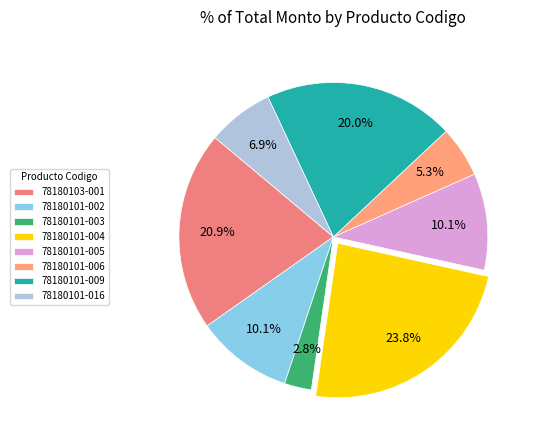

Combined, what portion of the pie is 78180103-001 and 78180101-003?

23.7%